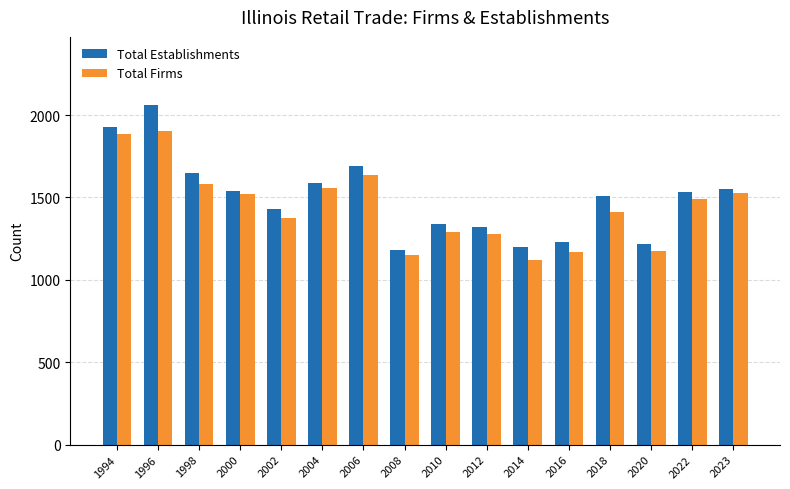

Which series has the largest total across all categories?

Total Establishments